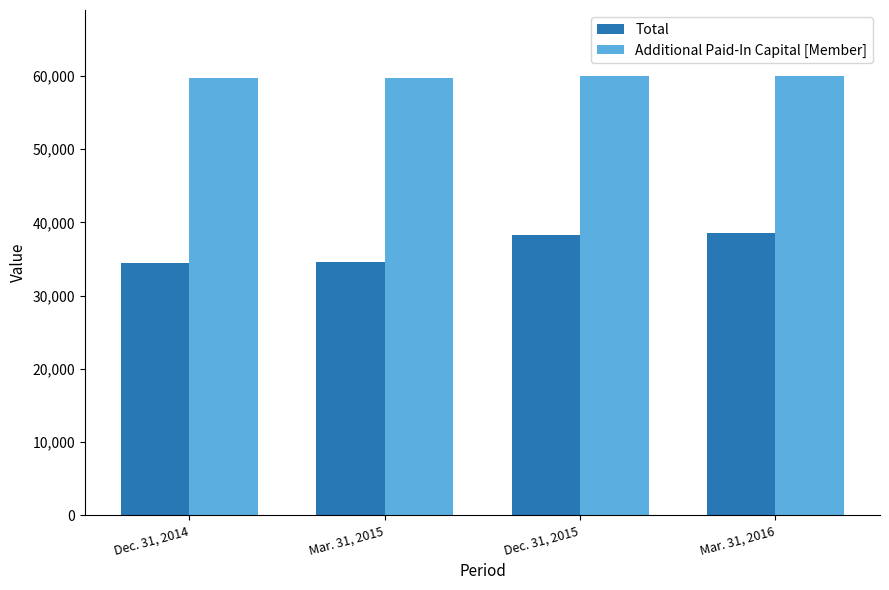

What is the total value across all series at Dec. 31, 2014?

94205